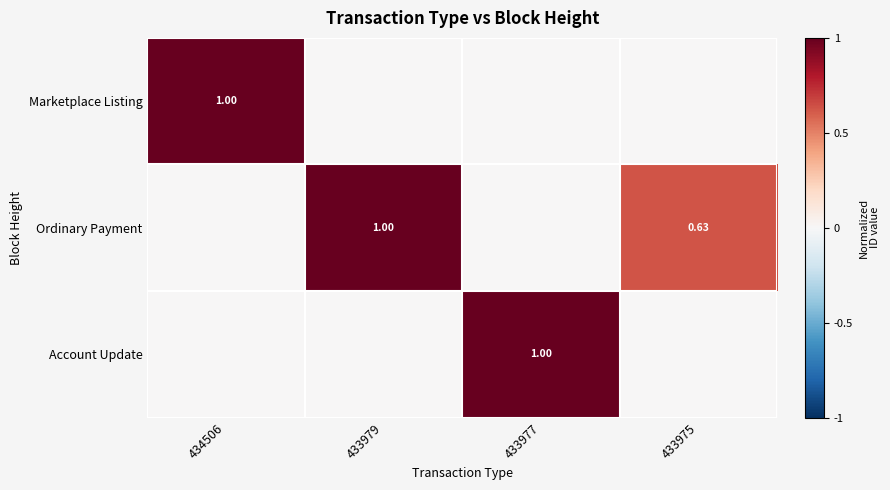

Read the Marketplace Listing value at 434506.

1.0